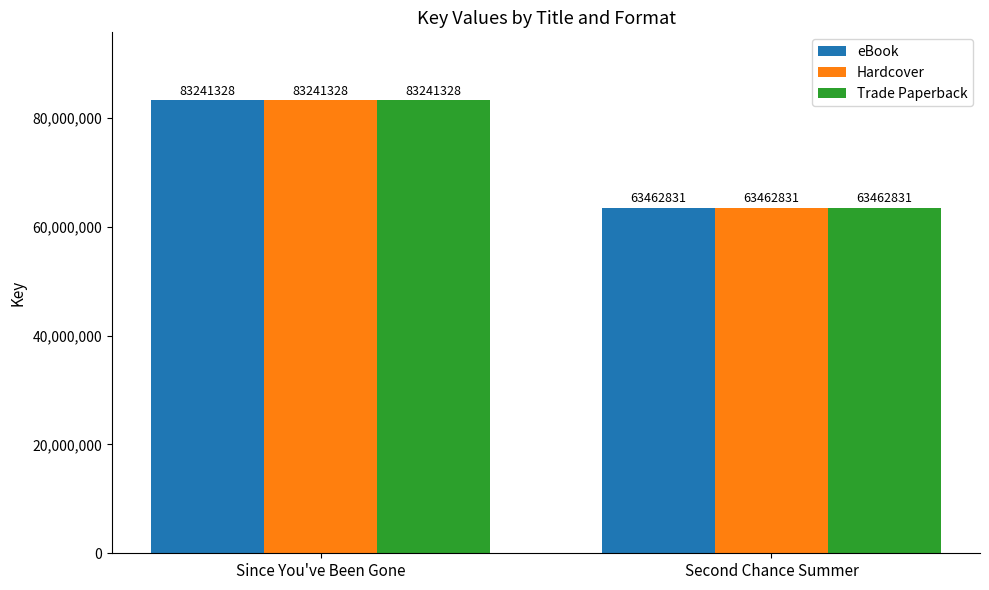

Where is Trade Paperback nearest to the value 73352079?

Second Chance Summer